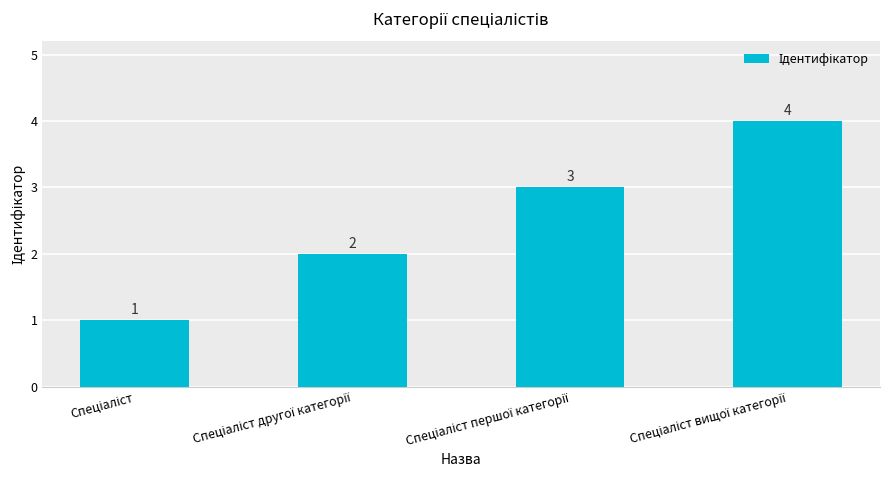

What is the difference between the maximum and minimum values?

3